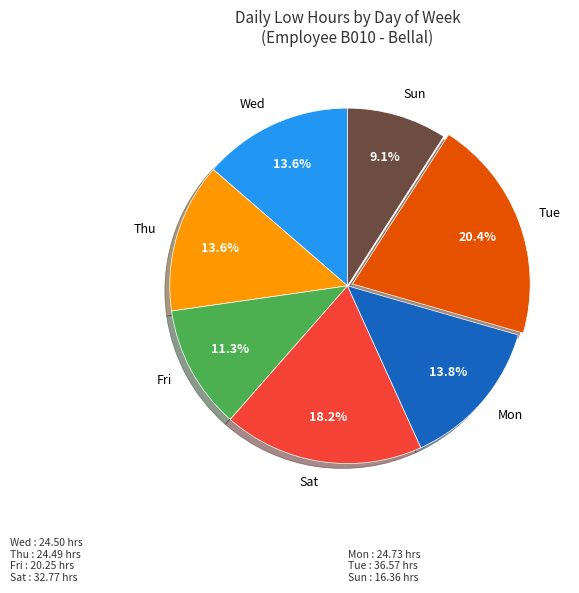

To the nearest percent, what is the difference between the largest and smallest slice percentages?

11%